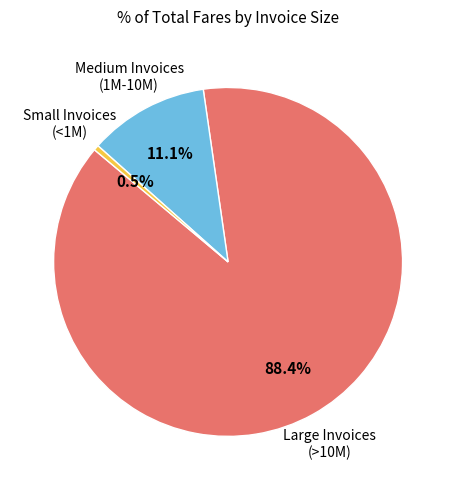

Is there a majority slice in this chart?

Yes